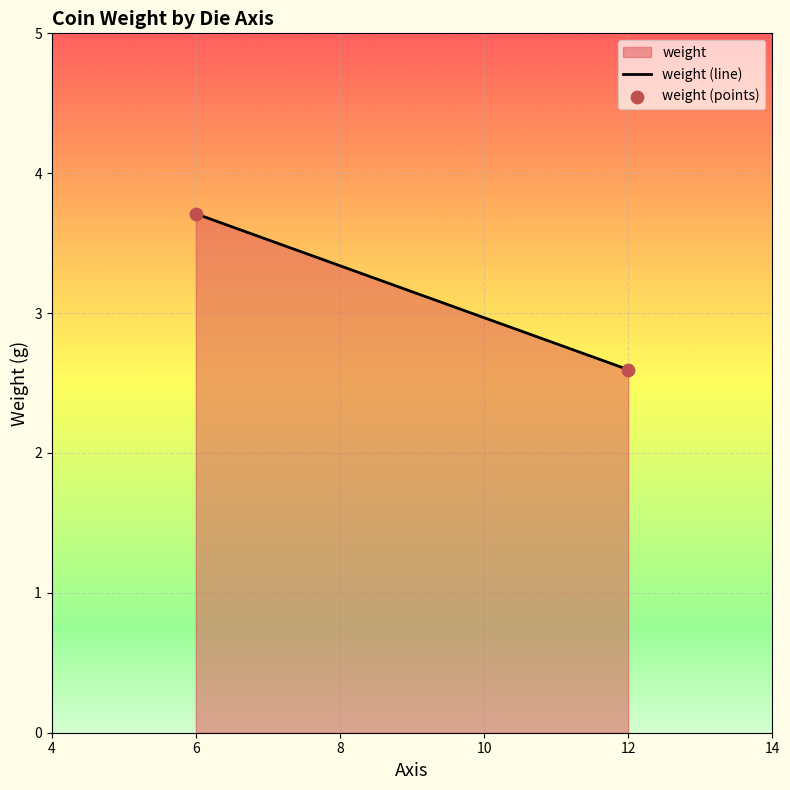

What Y value in the scatter plot is closest to 3?

2.6